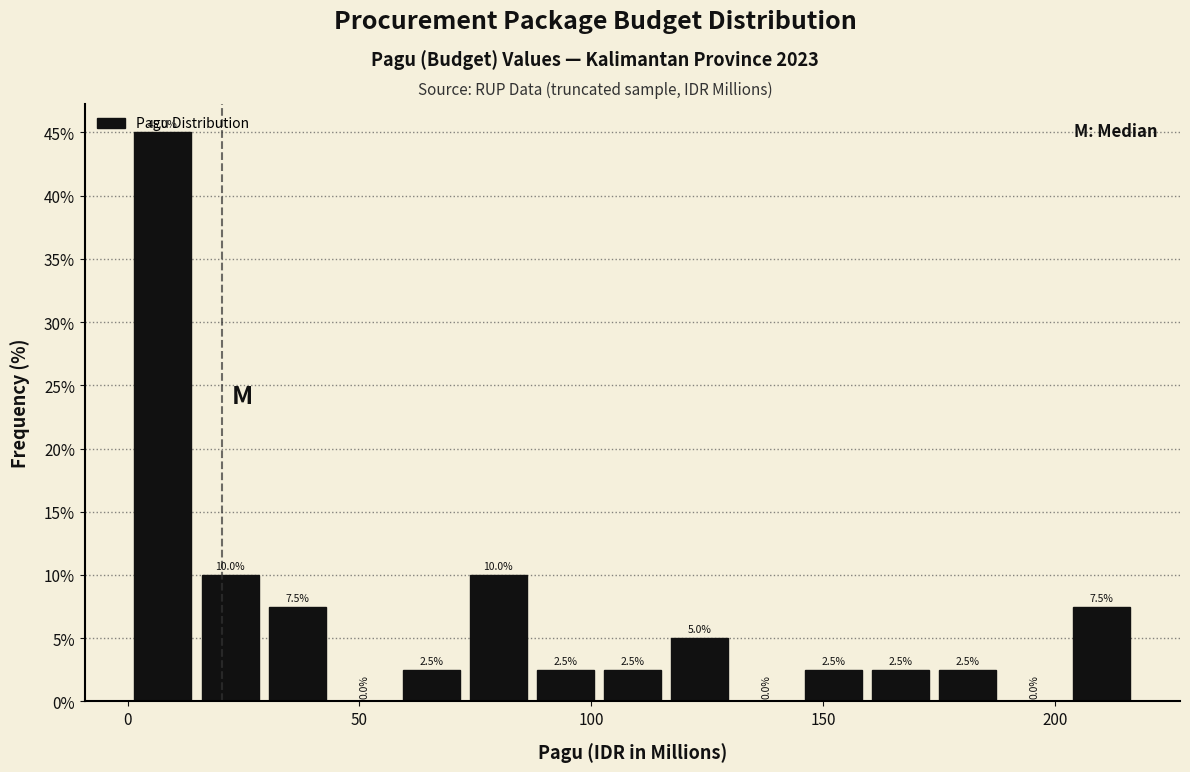

Around what value on the x-axis is the tallest bar? Give the approximate position of its centre, as read against the axis.

10